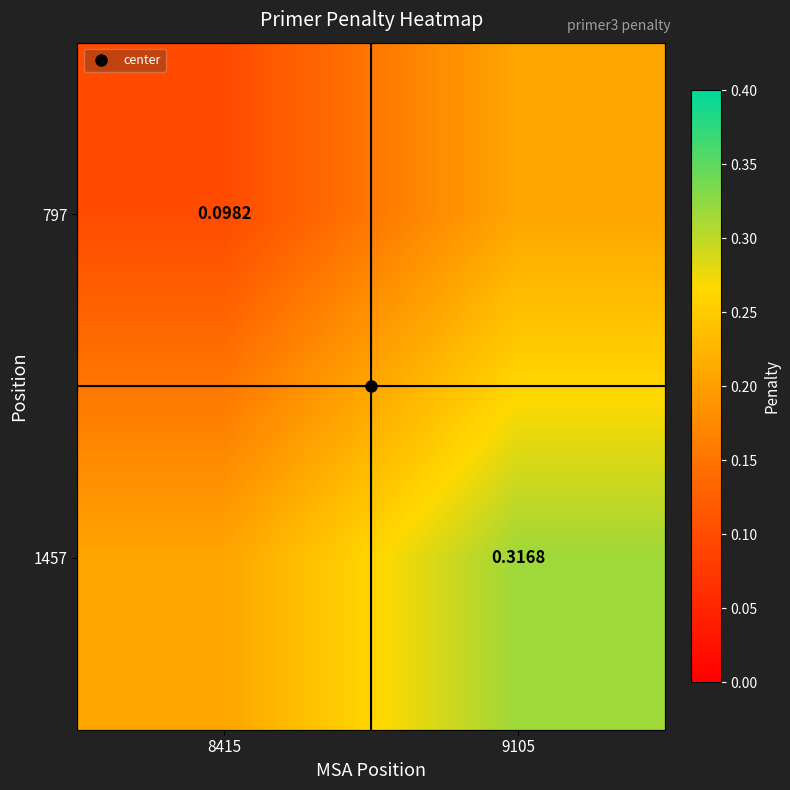

What is the maximum value shown in the chart?

0.3